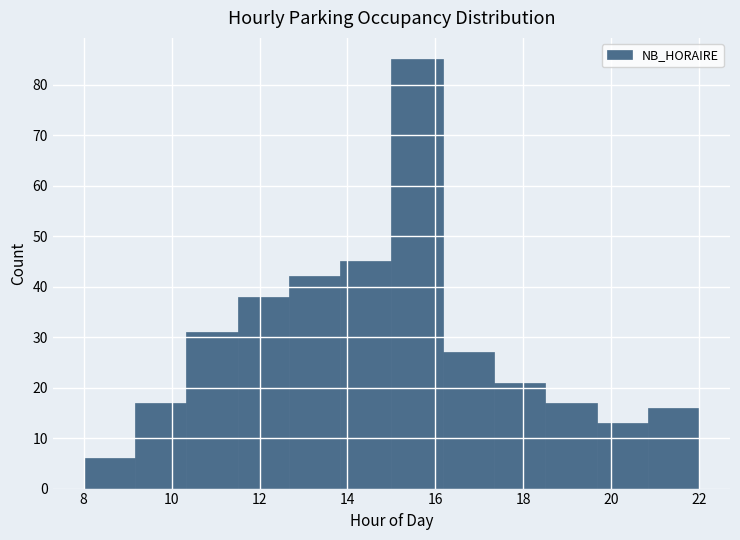

Reading left to right, transcribe this chart: for each bar, give the range it covers on the x-axis and its height. Neither the bar edges nor the heights are printed on the chart, so give them approximately, as read against the axes.

8.0 to 9.2: 6
9.2 to 10.4: 17
10.4 to 11.6: 31
11.6 to 12.6: 38
12.6 to 13.8: 42
13.8 to 15.0: 45
15.0 to 16.2: 85
16.2 to 17.4: 27
17.4 to 18.6: 21
18.6 to 19.6: 17
19.6 to 20.8: 13
20.8 to 22.0: 16